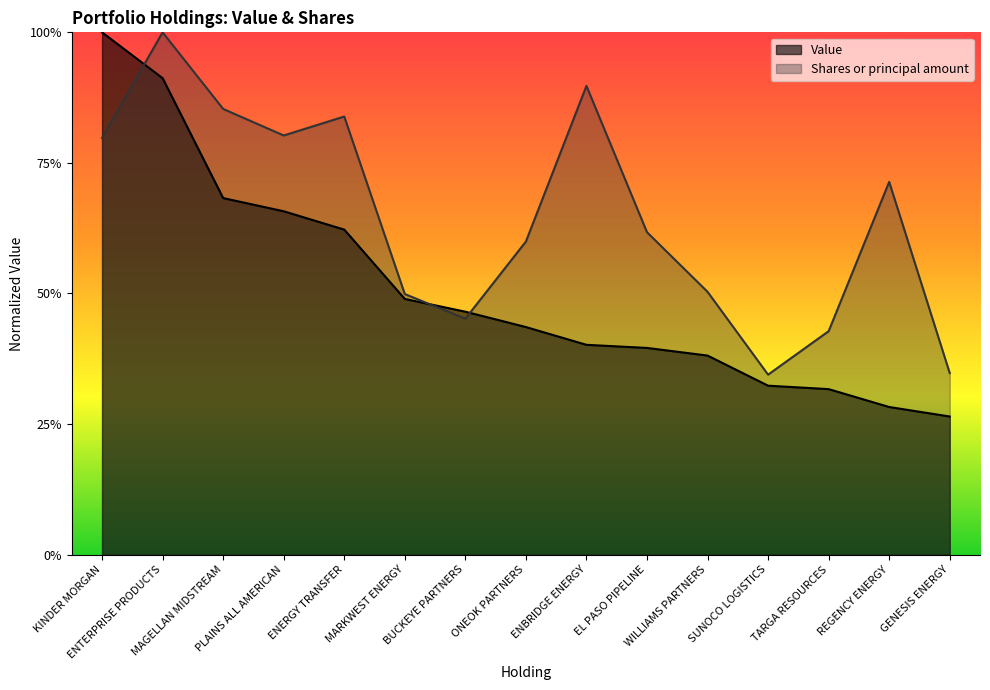

The value of Value at ONEOK PARTNERS is 0.4. True or false?

True